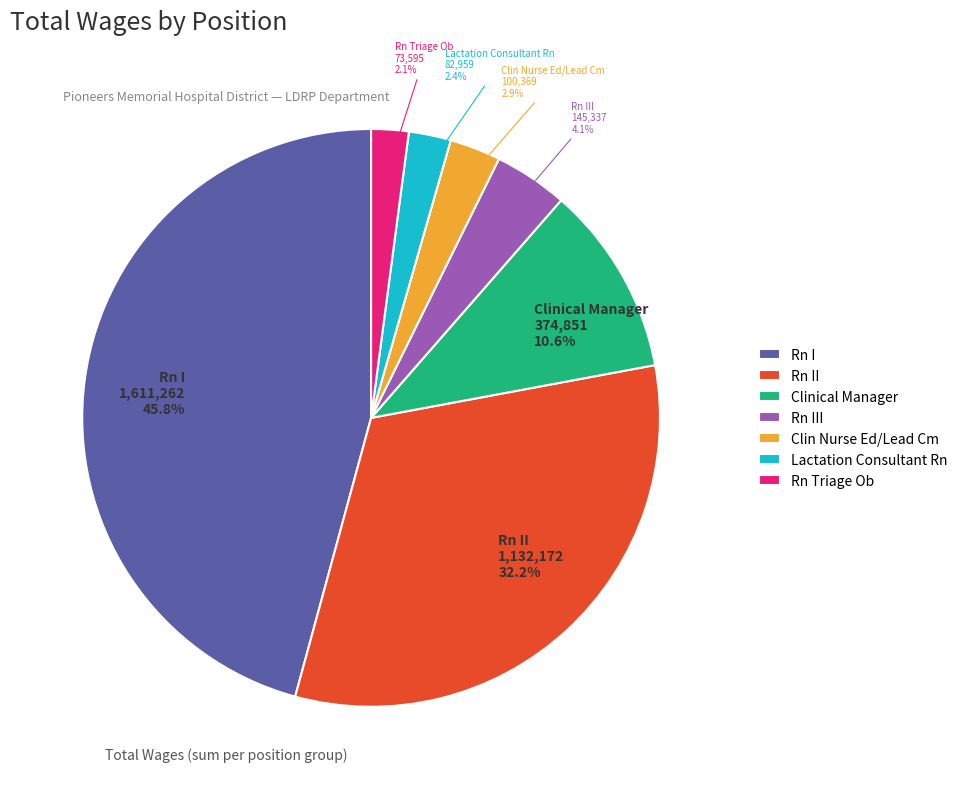

What percentage is the Clinical Manager slice, to the nearest percent?

11%